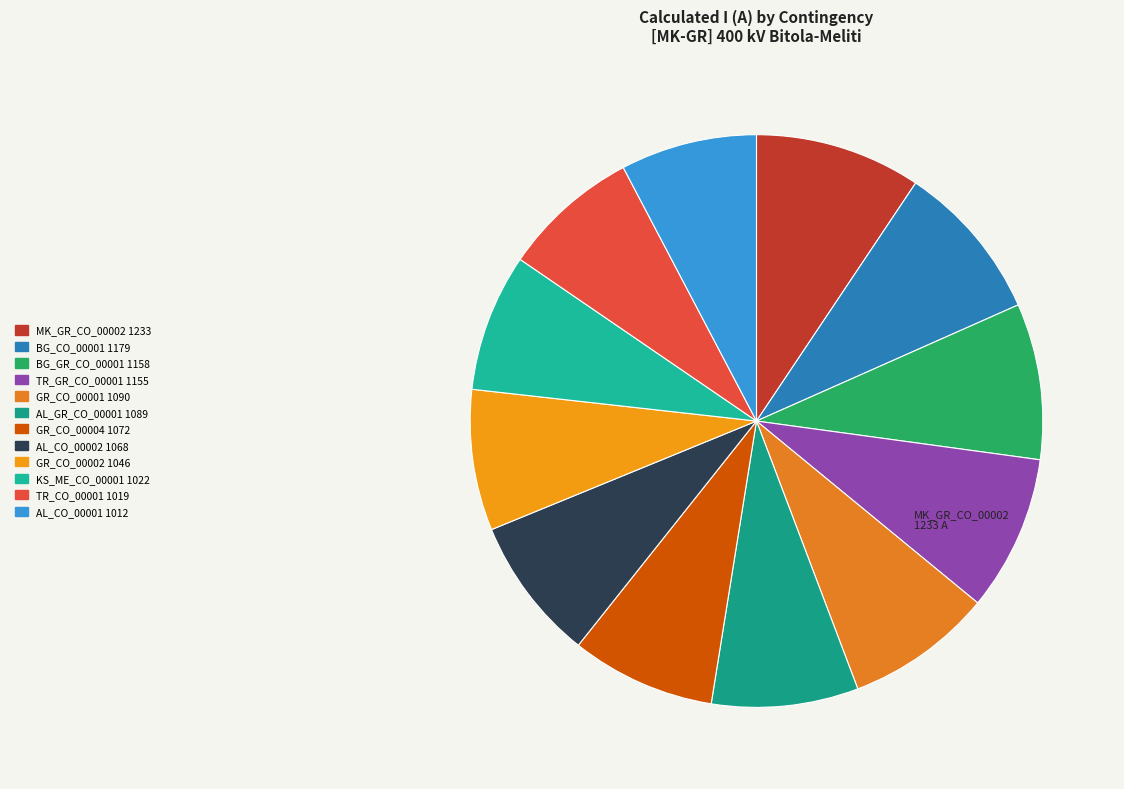

To the nearest percent, what is the difference between the largest and smallest slice percentages?

2%